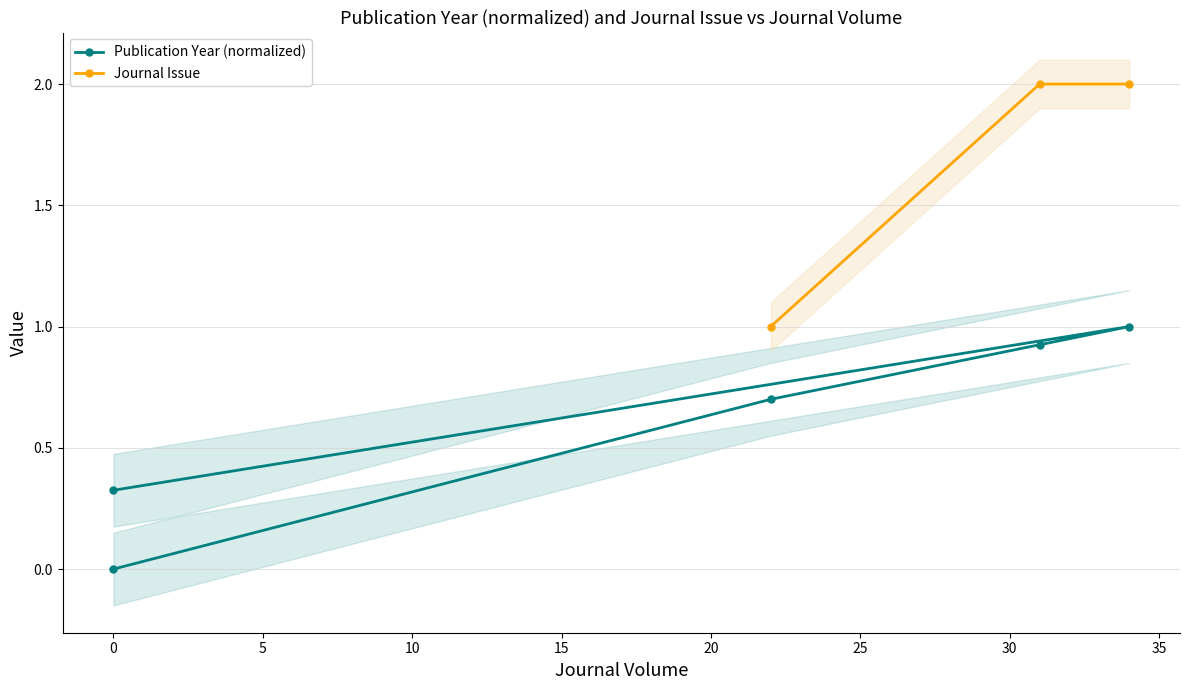

Is the value of Journal Issue at 5 greater than the value of Publication Year (normalized) at 5?

Yes